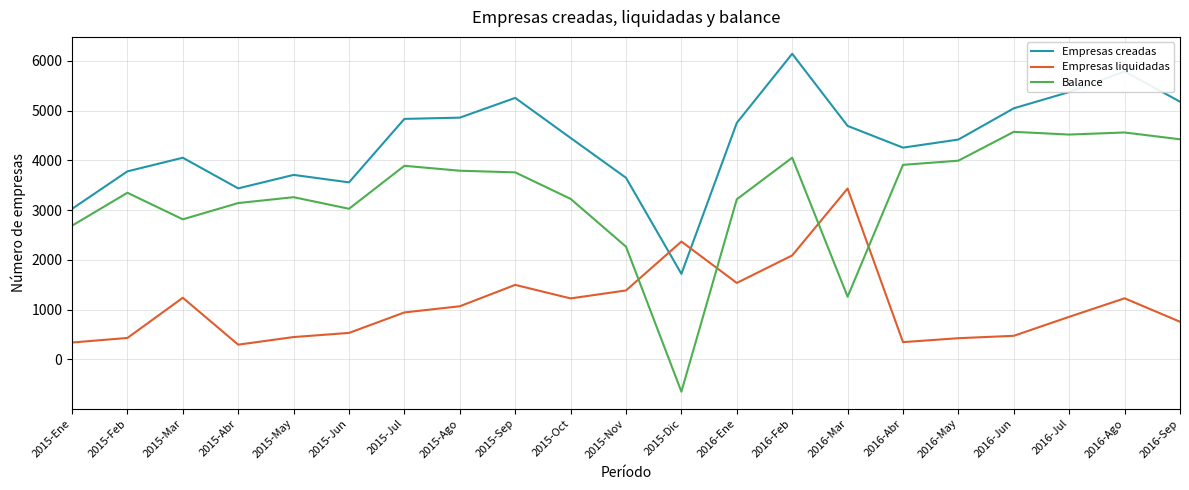

At how many categories does at least one series exceed 5942?

1